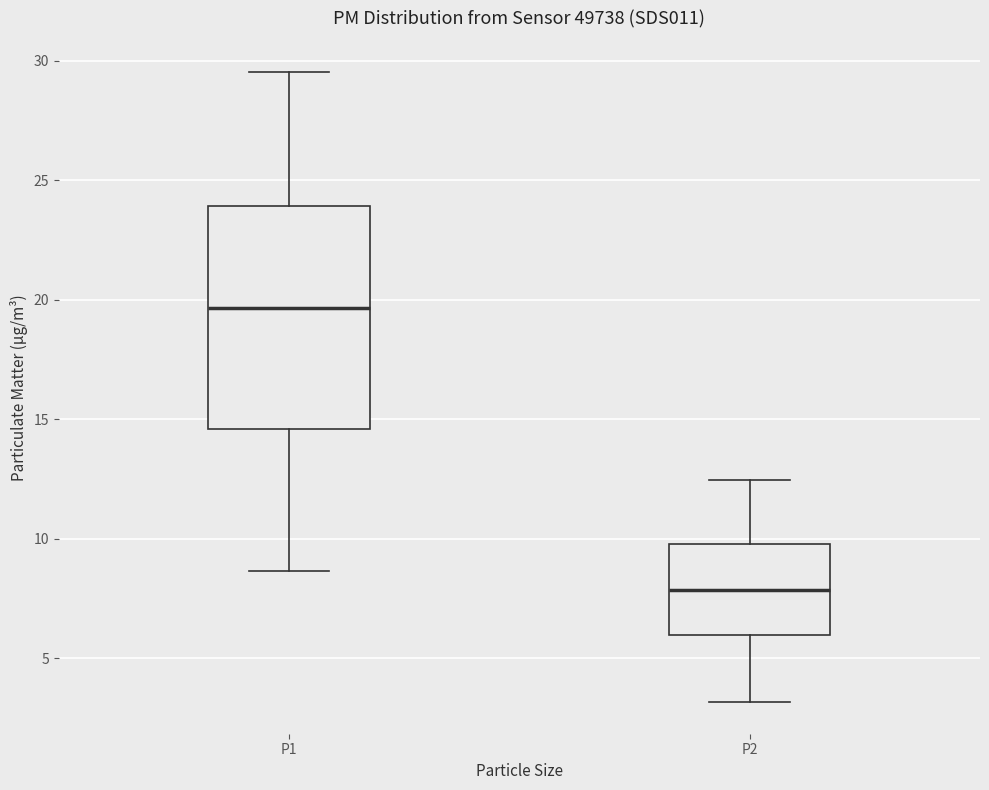

Where is the upper edge of the box for P2 on the y-axis? The values are not printed on the chart, so give them approximately, as read against the axis.

10.0